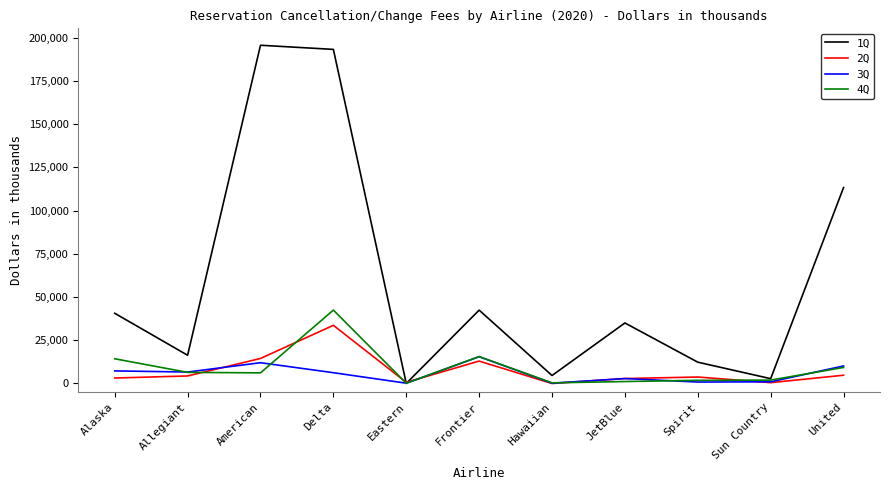

Read the 4Q value at American, to the nearest 100.

6100